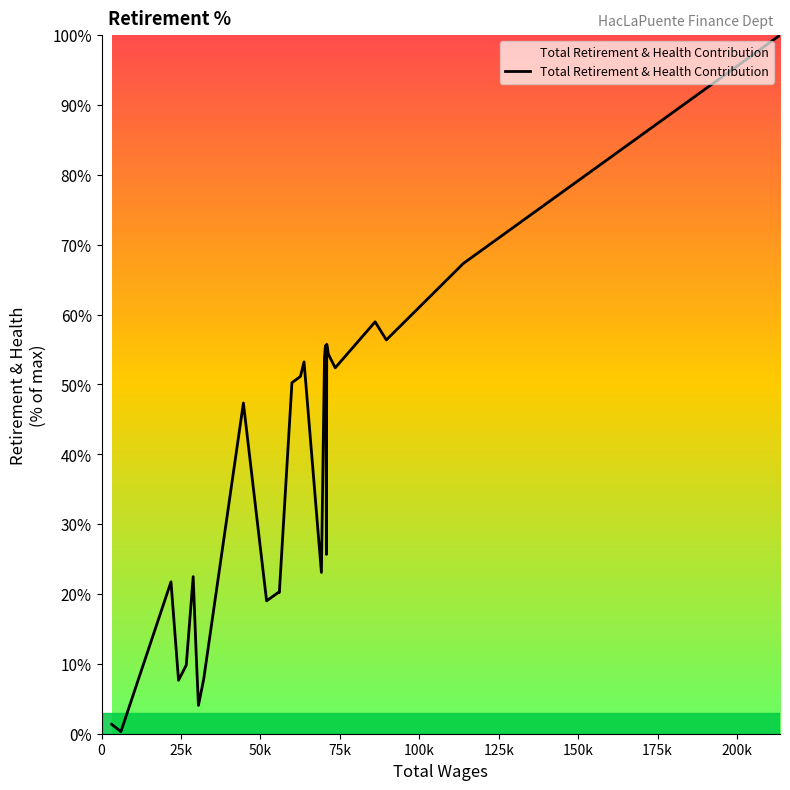

What is the difference between the maximum and minimum values?

99.7